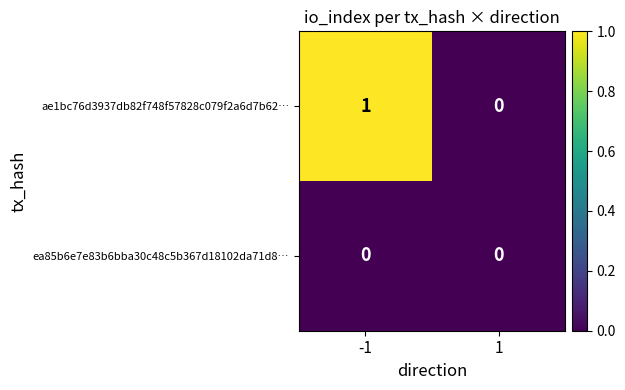

Between -1 and 1, which series saw the biggest shift?

ae1bc76d3937db82f748f57828c079f2a6d7b62…